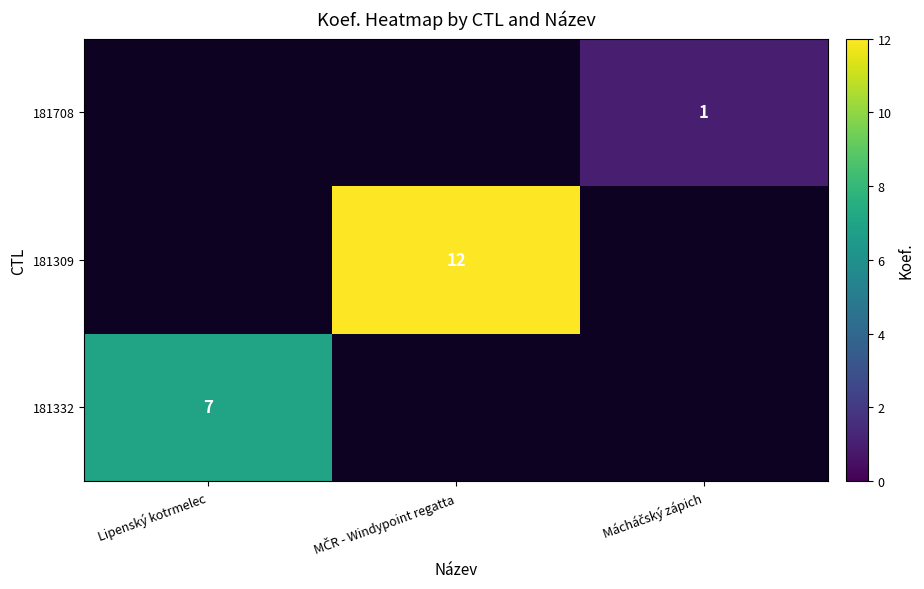

True or false: 181332 has a value of 2 at Lipenský kotrmelec.

False